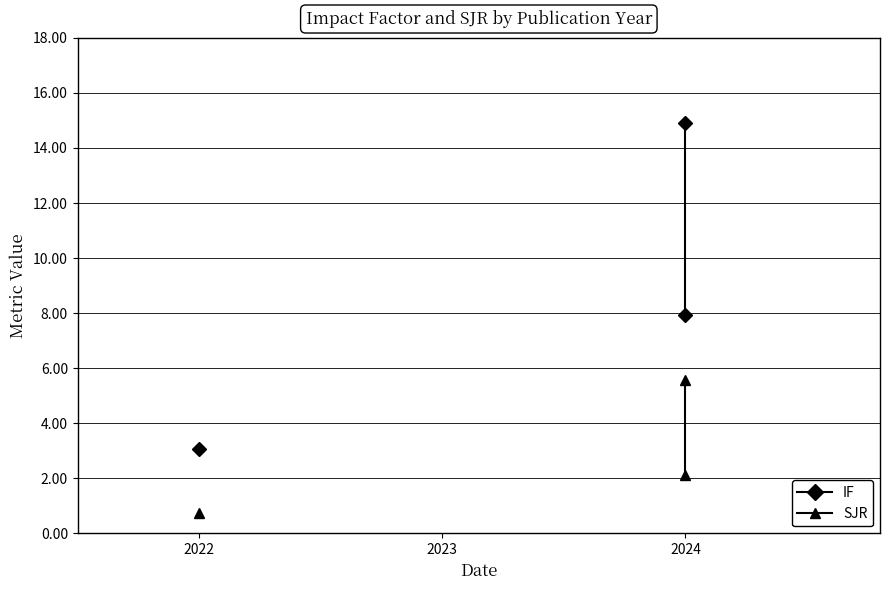

What is the value of the SJR point at the 3rd from the left?

2.1